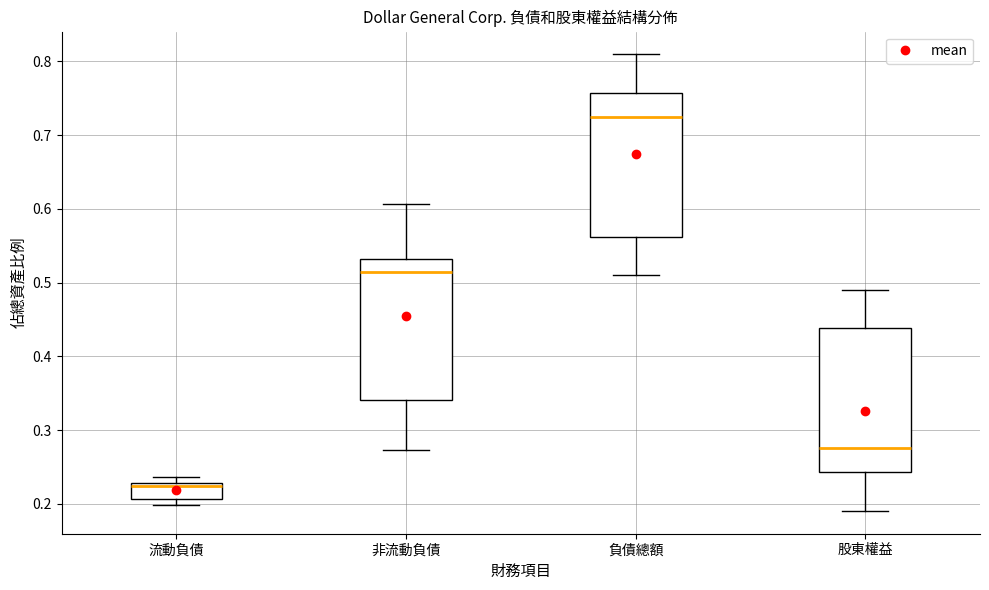

Reading left to right, transcribe this box plot: for each box, give where its median line is, the range the box spans, and where its two whiskers end, as read against the y-axis. The values are not printed on the chart, so give them approximately, as read against the axis.

流動負債: median 0.22, box 0.21 to 0.23, whiskers 0.20 to 0.24
非流動負債: median 0.51, box 0.34 to 0.53, whiskers 0.27 to 0.61
負債總額: median 0.72, box 0.56 to 0.76, whiskers 0.51 to 0.81
股東權益: median 0.28, box 0.24 to 0.44, whiskers 0.19 to 0.49